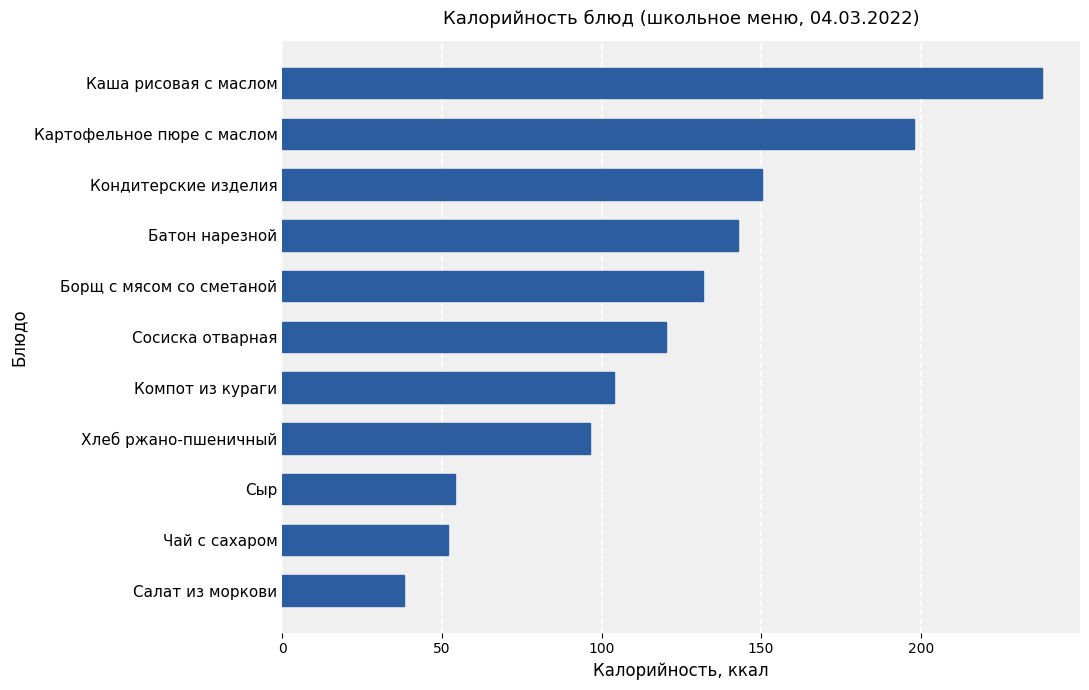

The value at Кондитерские изделия is 150.2. True or false?

True